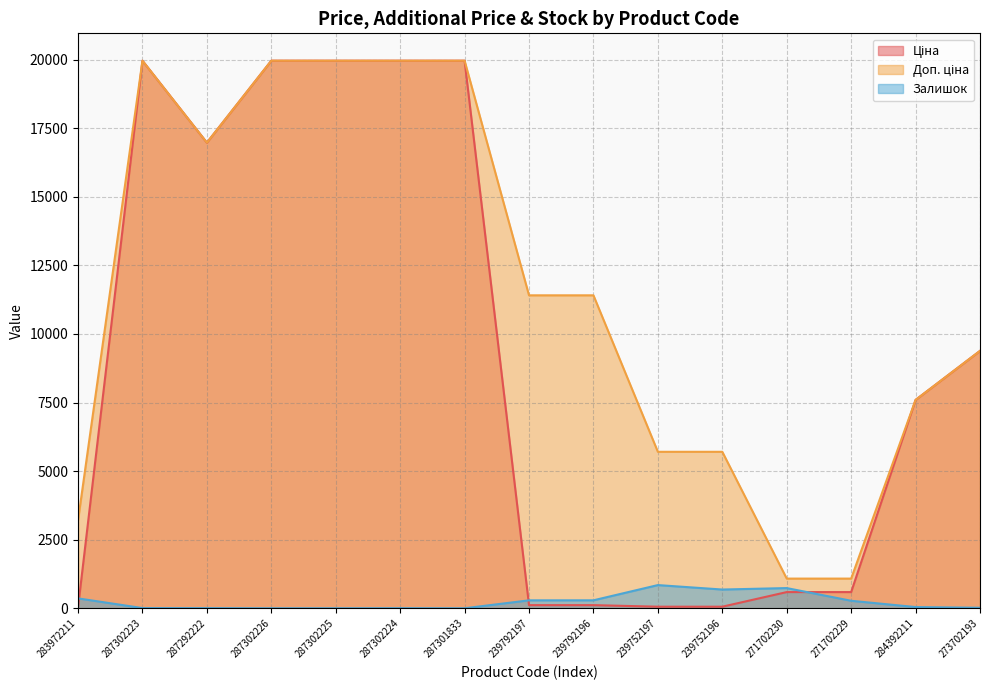

Is it true that Залишок equals 133.4 at 239792197?

False